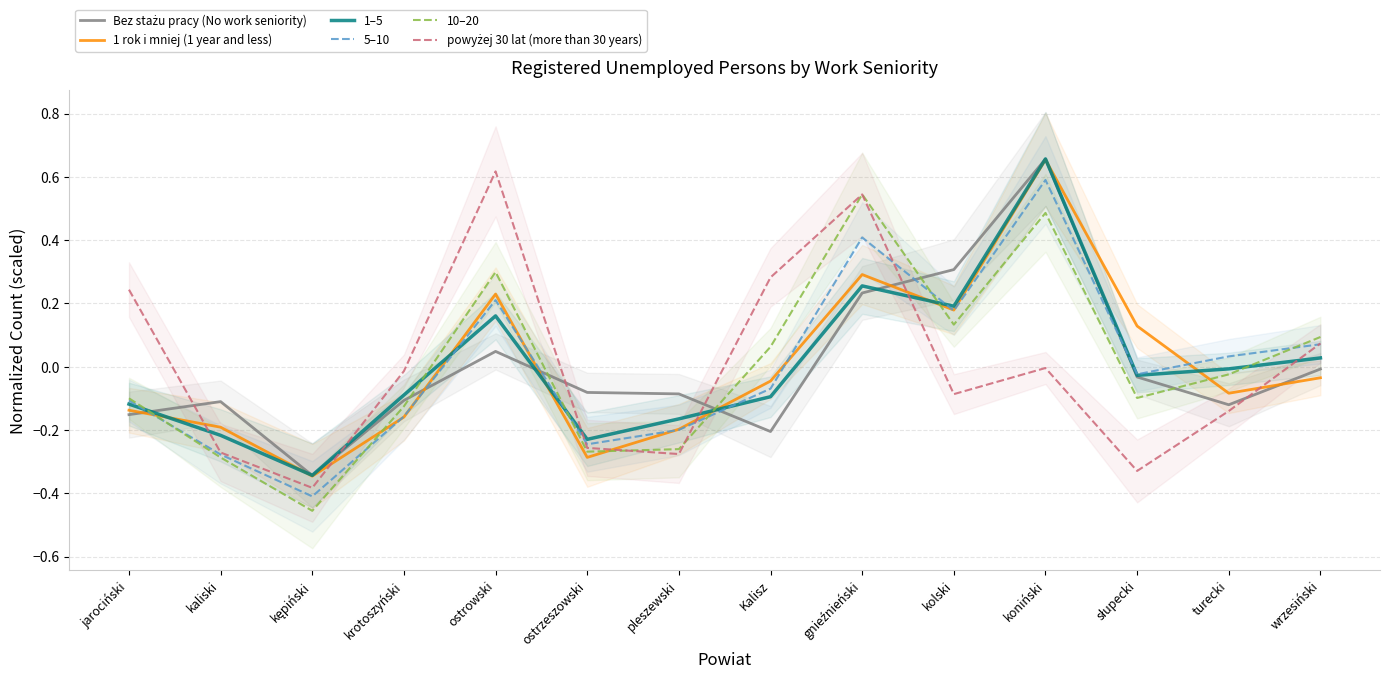

True or false: powyżej 30 lat (more than 30 years) has a value of -0.1 at turecki.

True